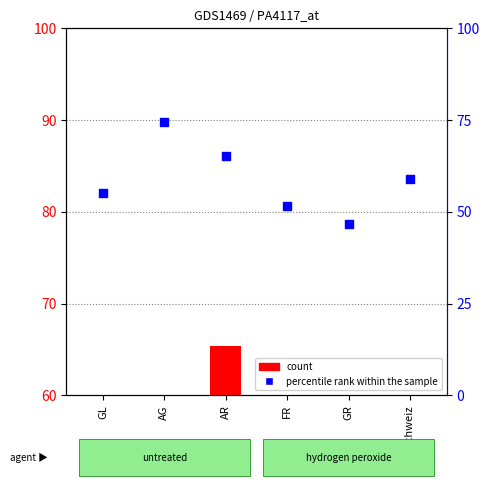

Which series has the largest Y range (max minus min)?

percentile rank within the sample